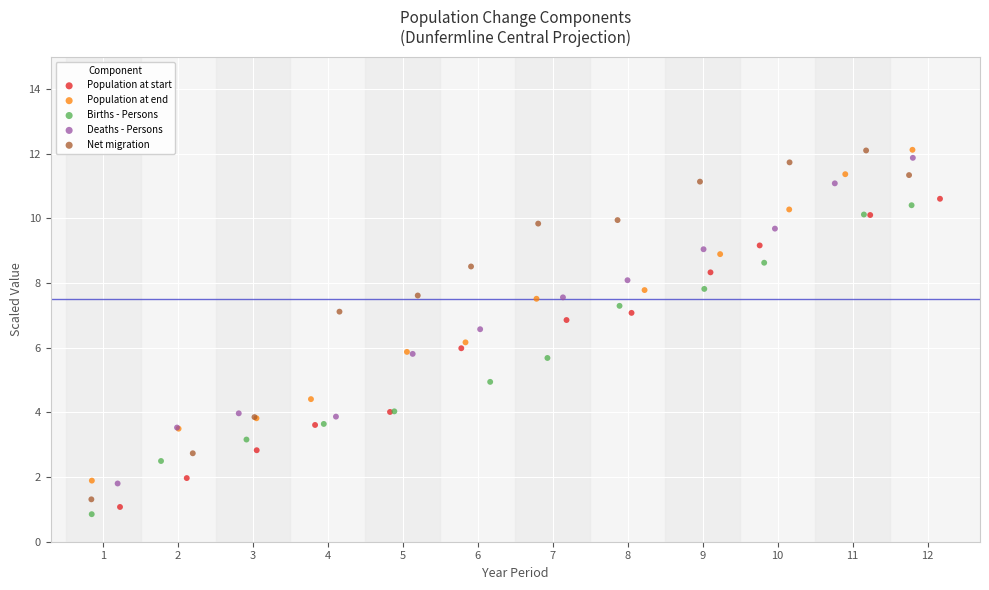

What are all the series names shown in the legend?

Population at start, Population at end, Births - Persons, Deaths - Persons, Net migration